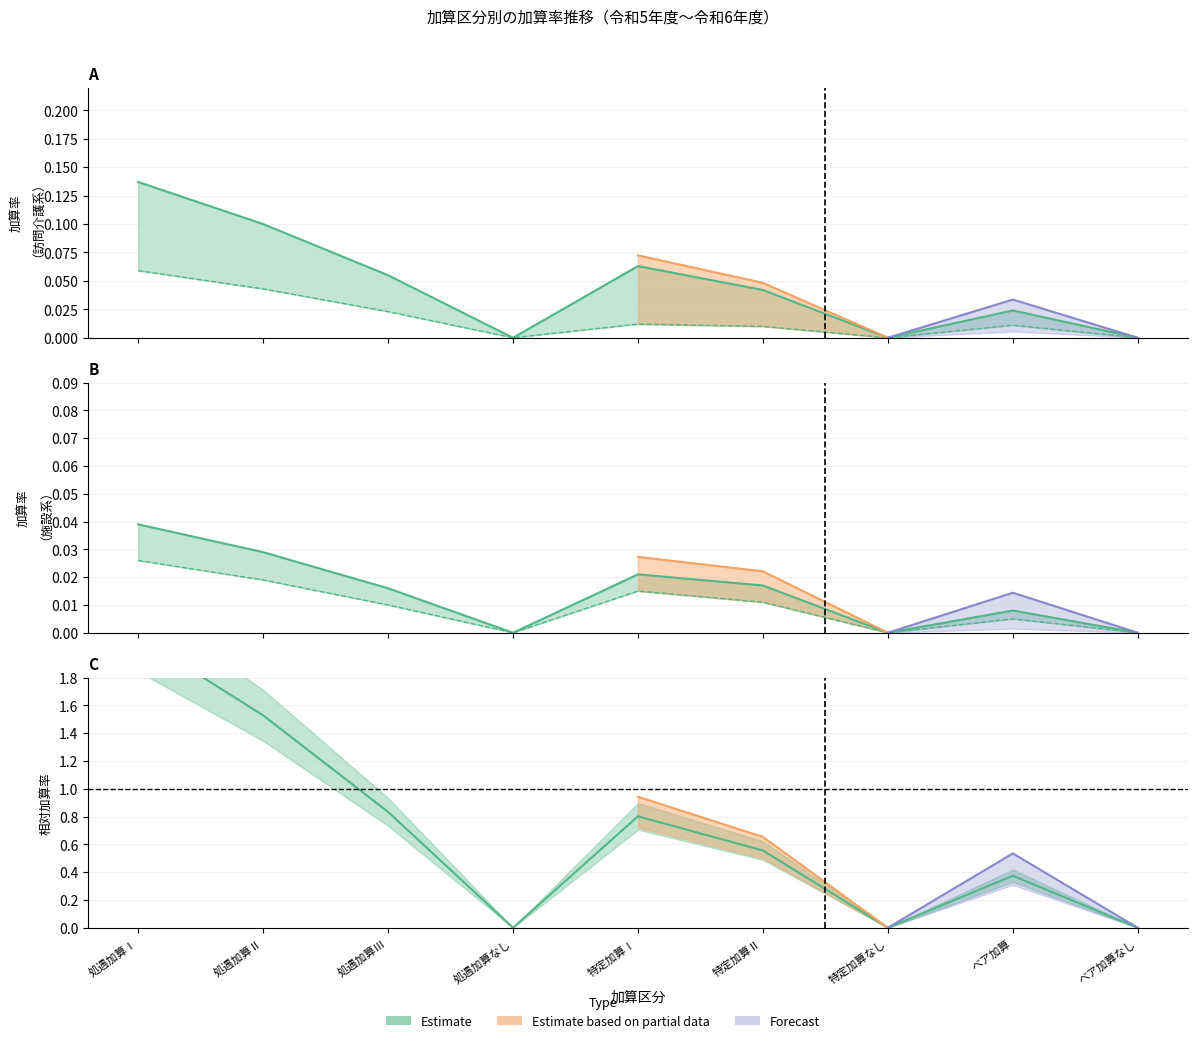

What position from the left is ベア加算なし?

9